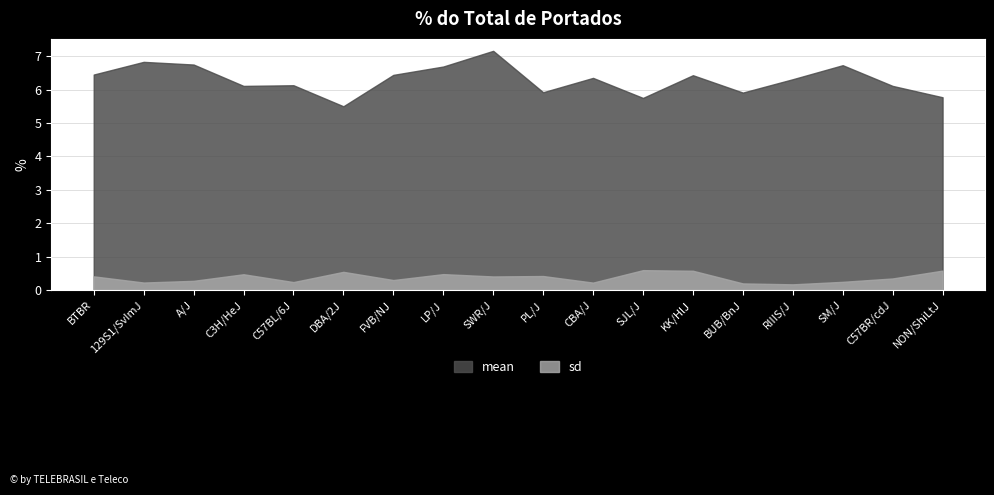

Which category has the lowest value in the sd series?

RIIIS/J